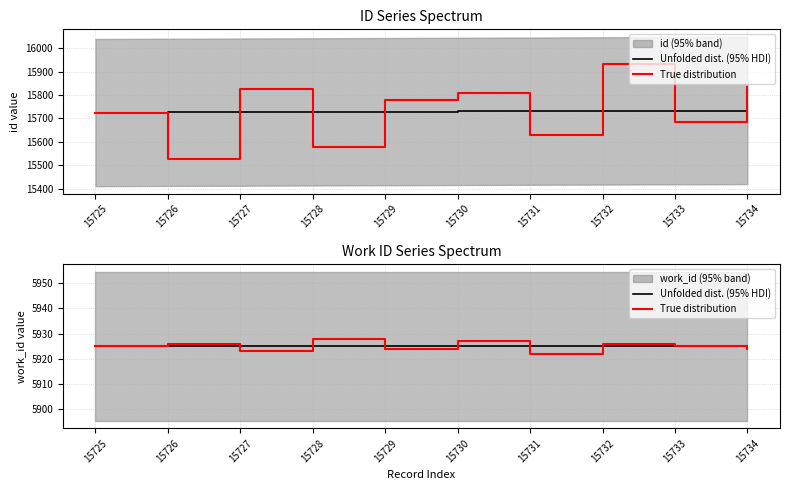

How many values in the True distribution series exceed 5925?

4